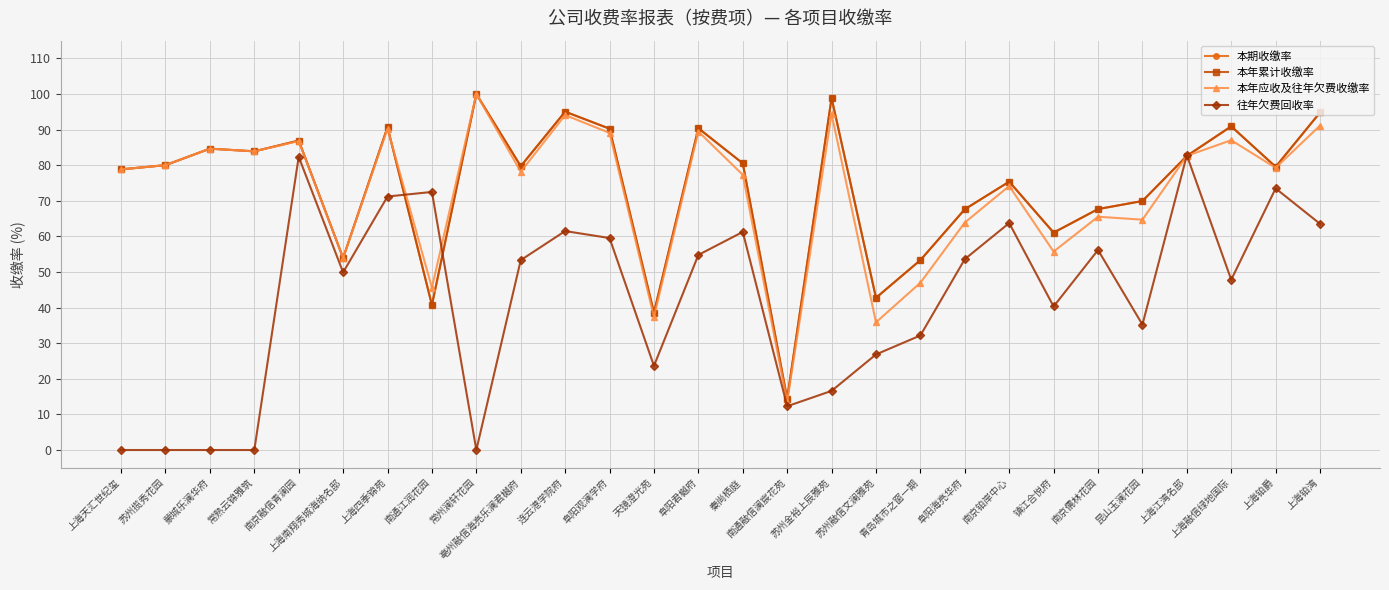

Does the chart have visible grid lines?

Yes